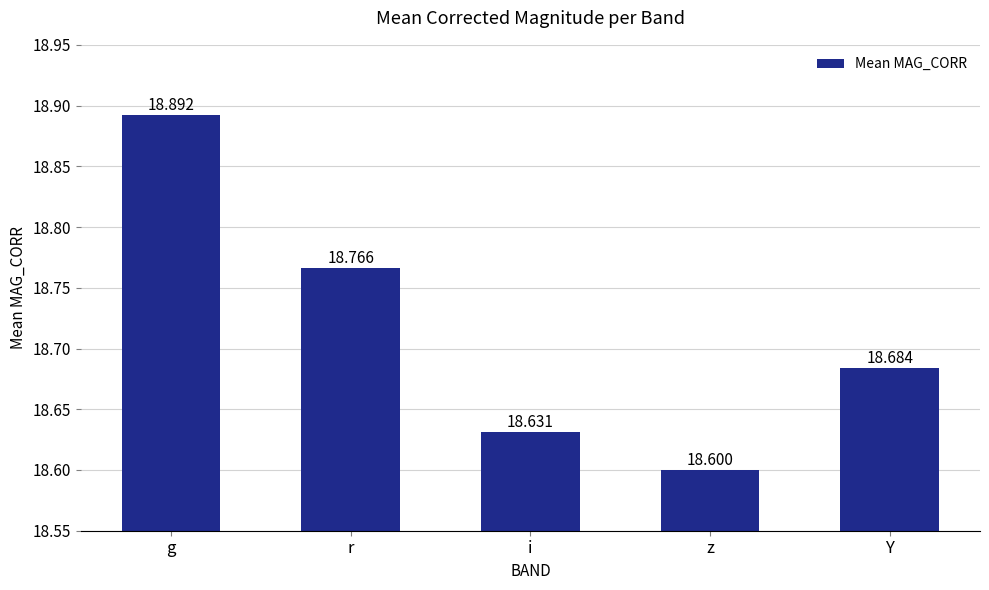

What is the approximate value at i?

18.6